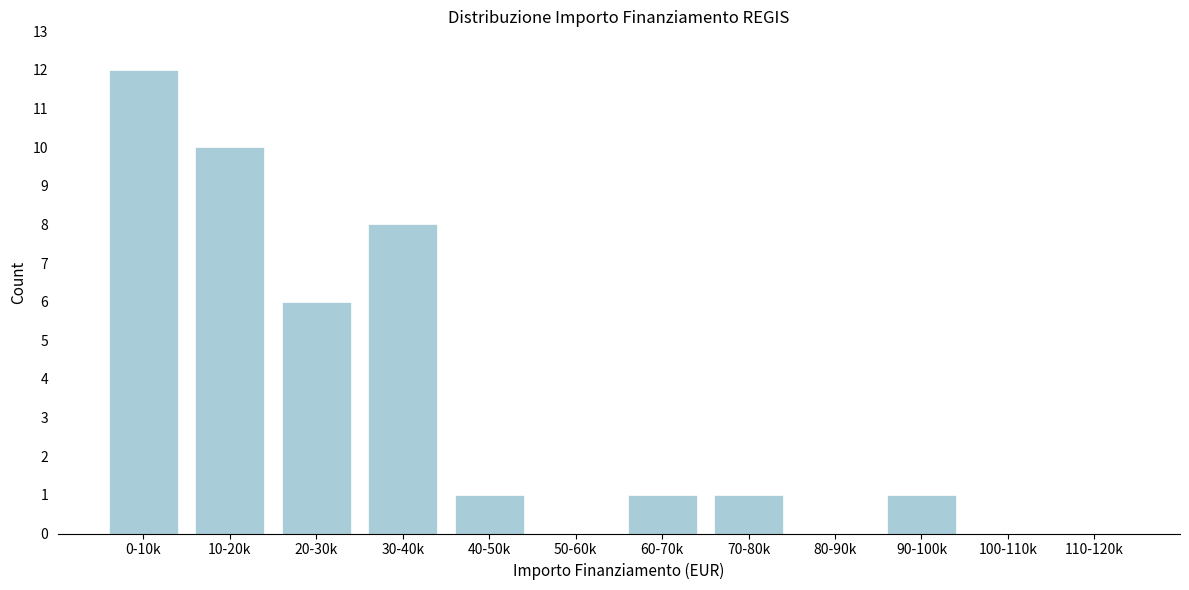

Reading right to left, list all the values displayed in this chart.

110-120k=0	100-110k=0	90-100k=1	80-90k=0	70-80k=1	60-70k=1	50-60k=0	40-50k=1	30-40k=8	20-30k=6	10-20k=10	0-10k=12